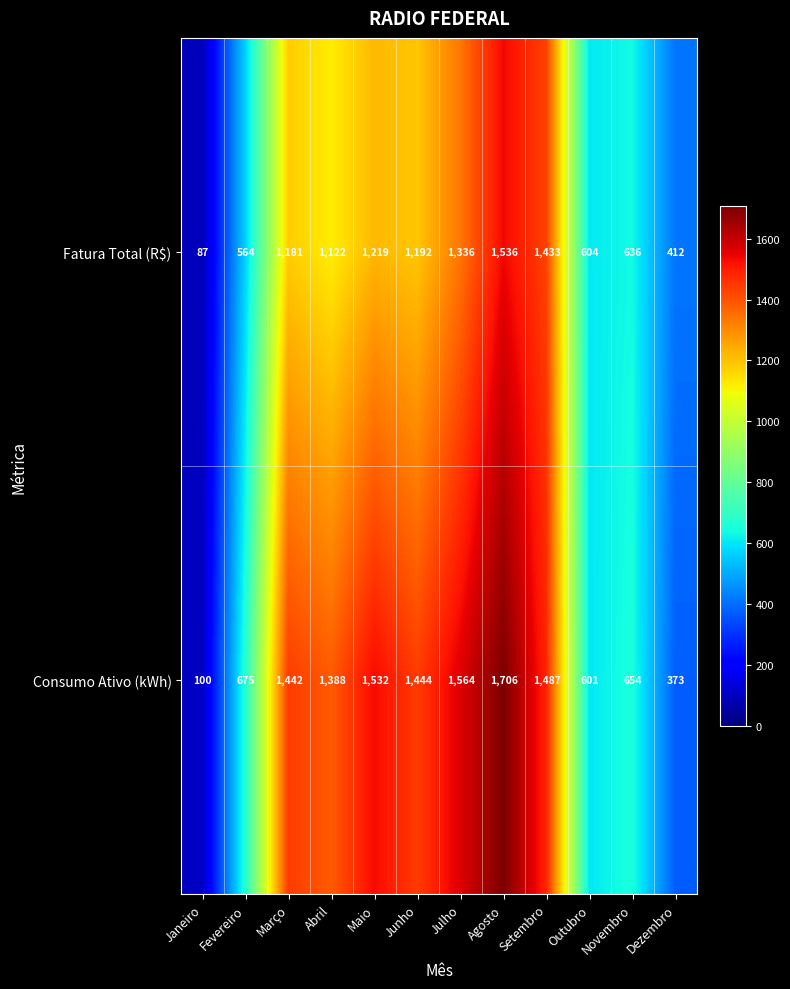

What is the sum of all Consumo Ativo (kWh) values?

12966